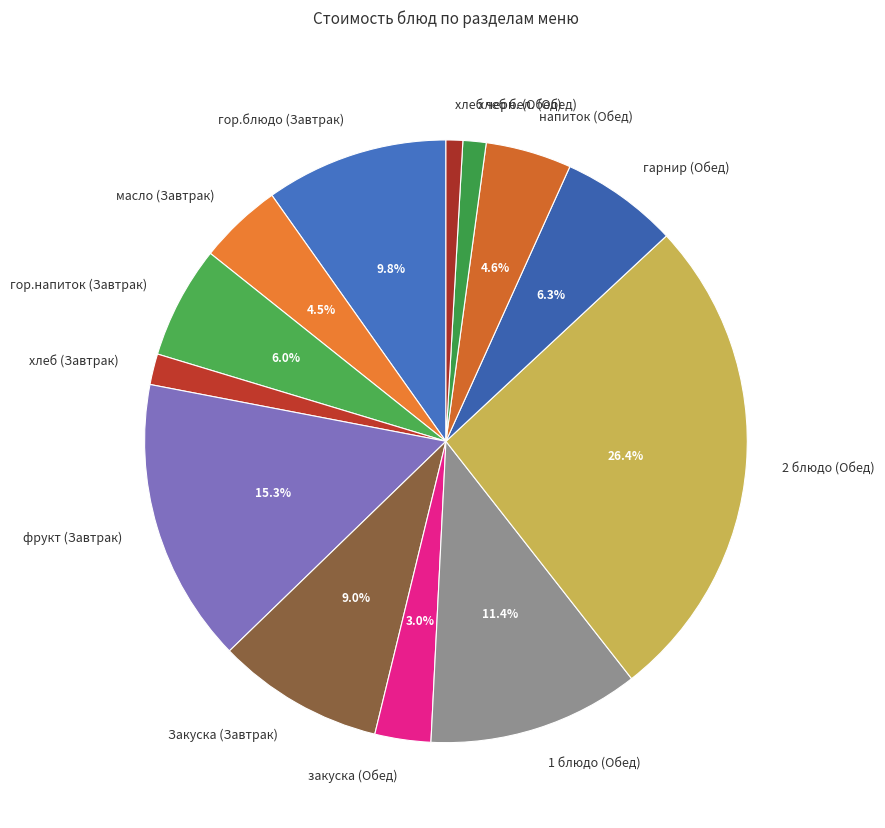

What is the largest slice in the pie chart?

2 блюдо (Обед)